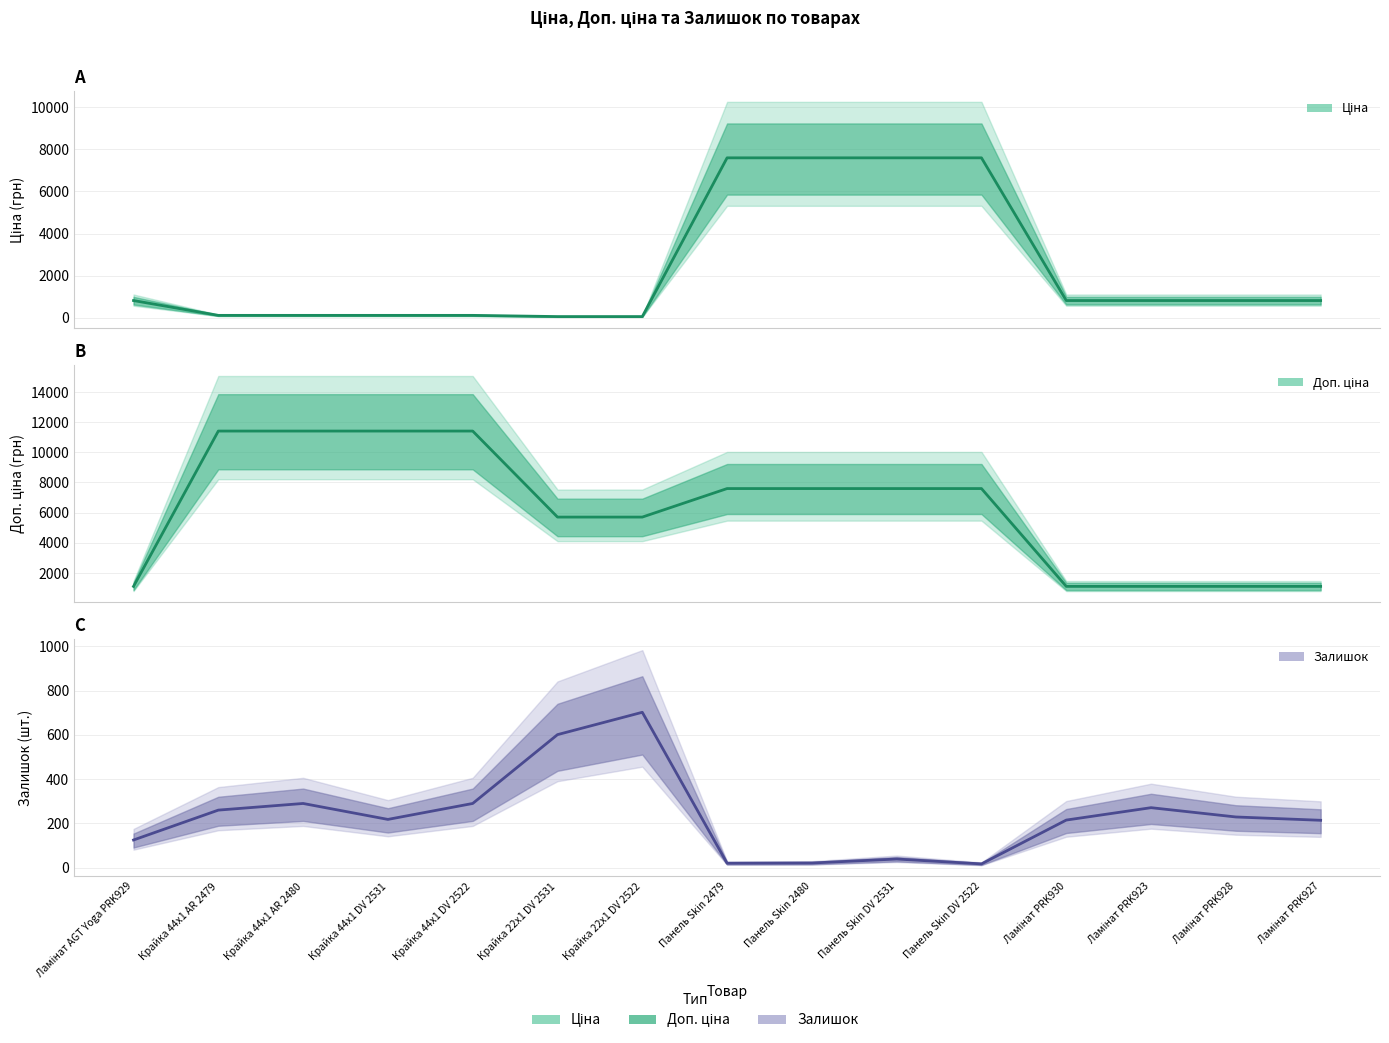

Is it true that Доп. ціна equals 468.8 at Ламінат PRK923?

False